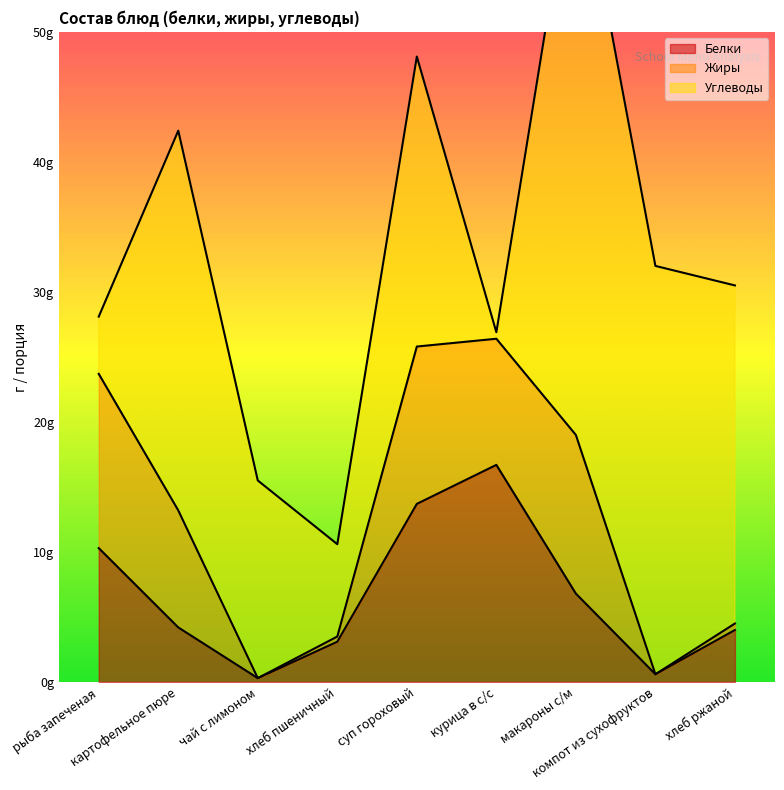

Reading right to left, list all the values displayed in this chart.

Белки: 4.0	0.6	6.8	16.7	13.7	3.1	0.3	4.2	10.3
Жиры: 0.5	0.0	12.2	9.7	12.1	0.4	0.0	9.0	13.4
Углеводы: 26.0	31.4	45.6	0.5	22.3	7.1	15.2	29.2	4.4